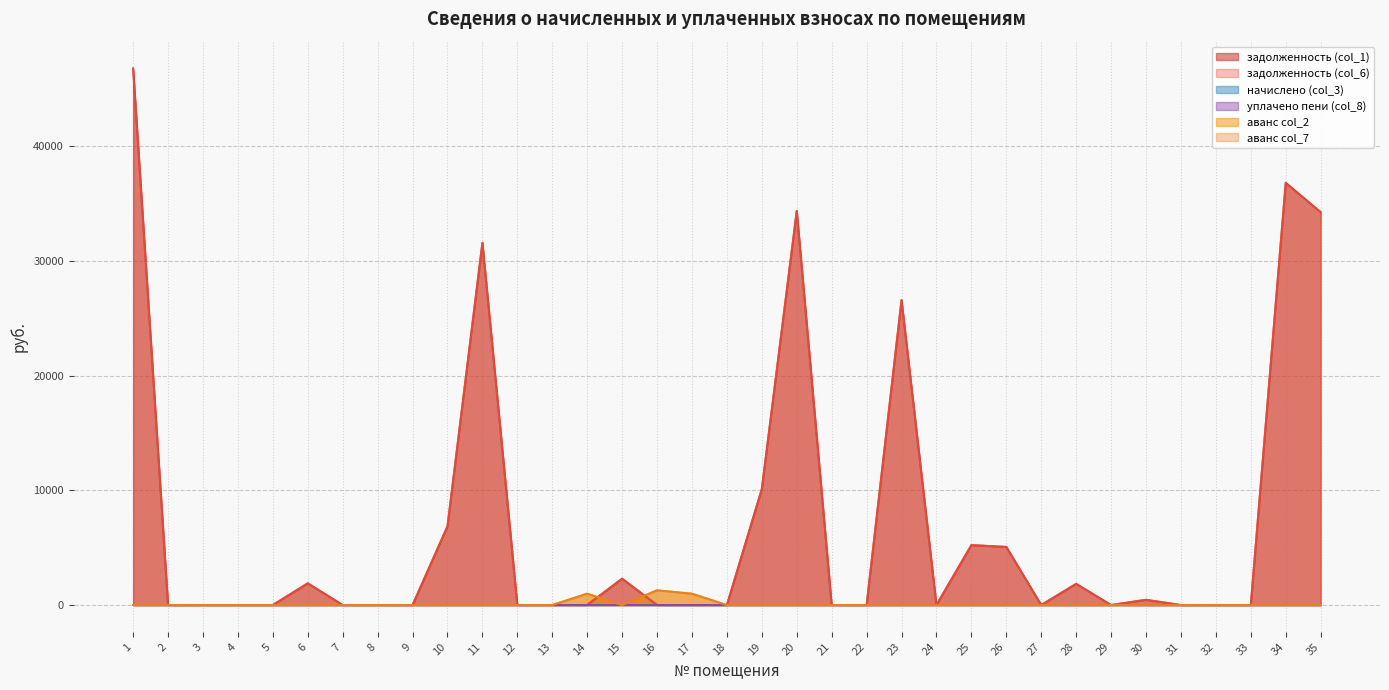

At which category is the sum across all series the highest?

1